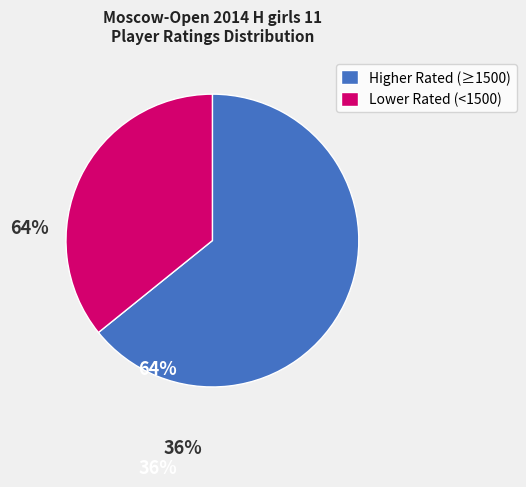

Is there any slice that represents more than half of the pie?

Yes